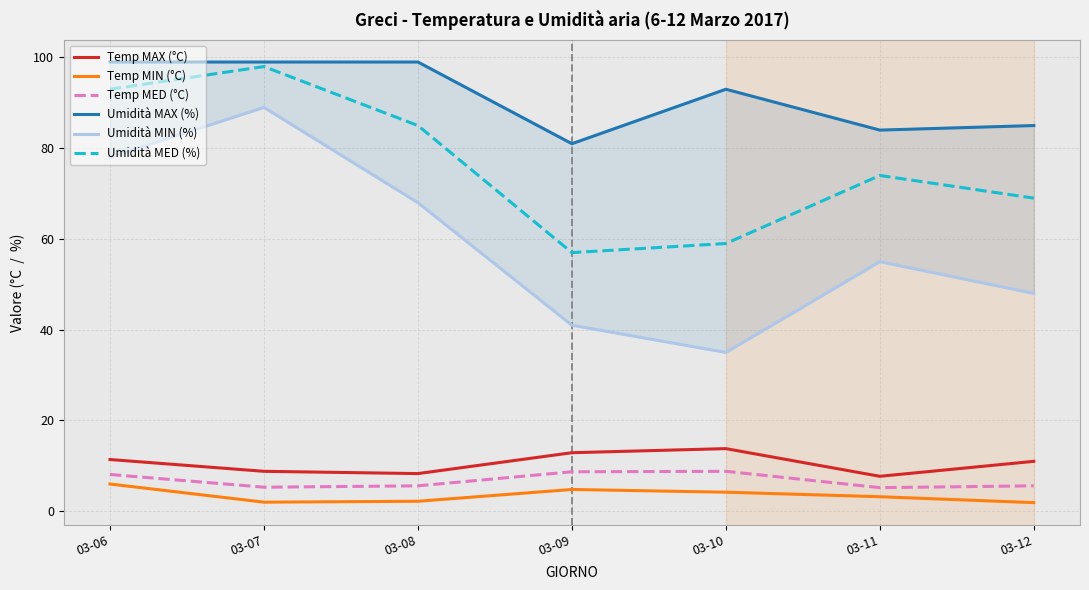

Between 03-07 and 03-06, which is larger?

03-06